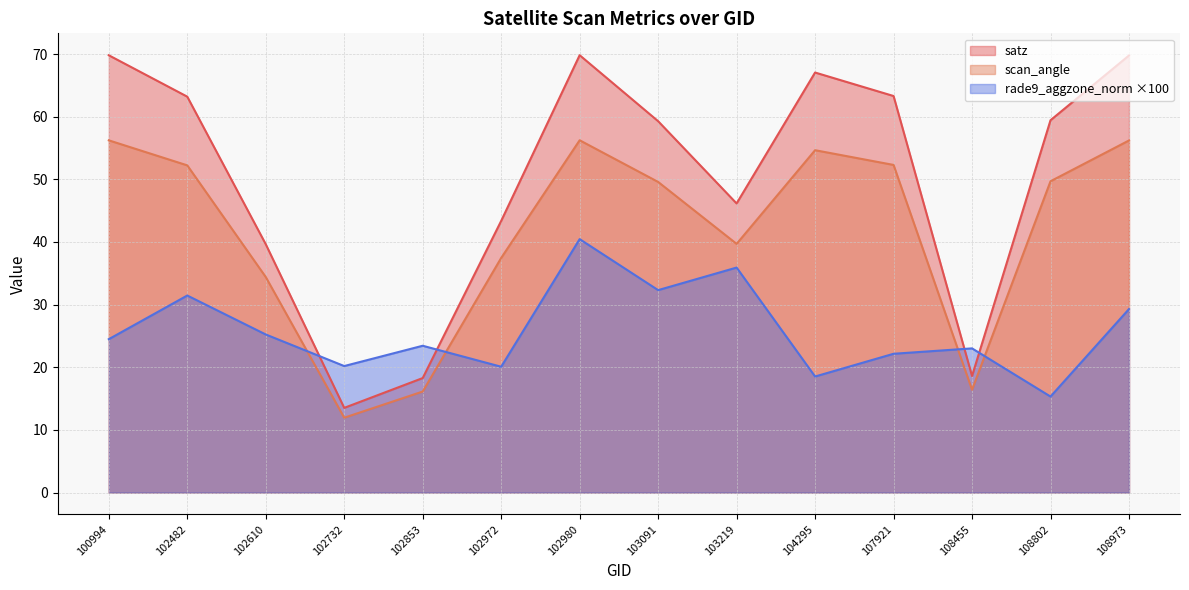

Between 103219 and 107921, which is larger?

107921